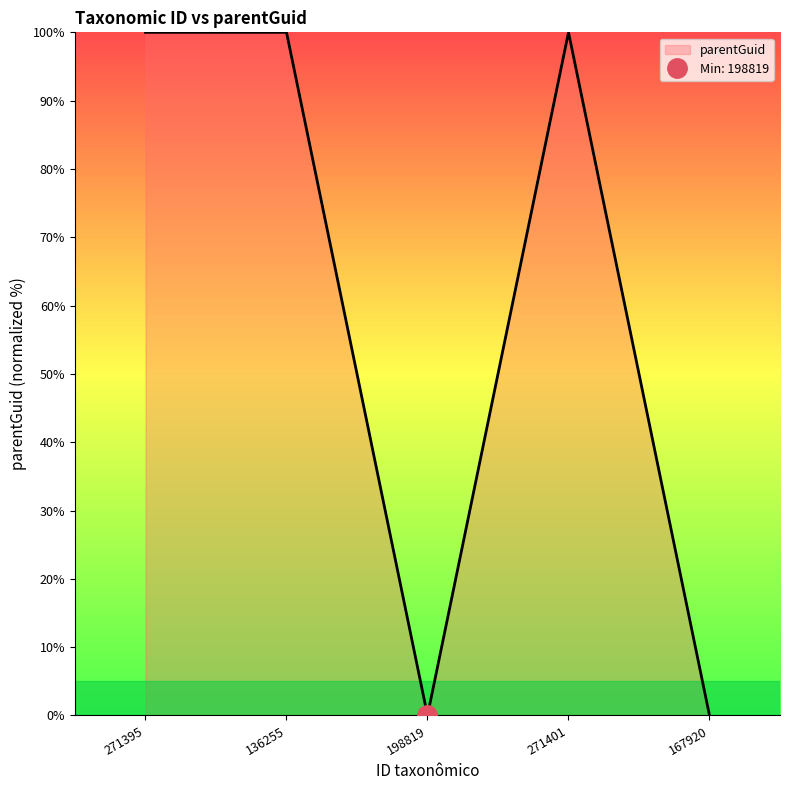

Rank the categories by value from lowest to highest.

198819, 167920, 271395, 136255, 271401